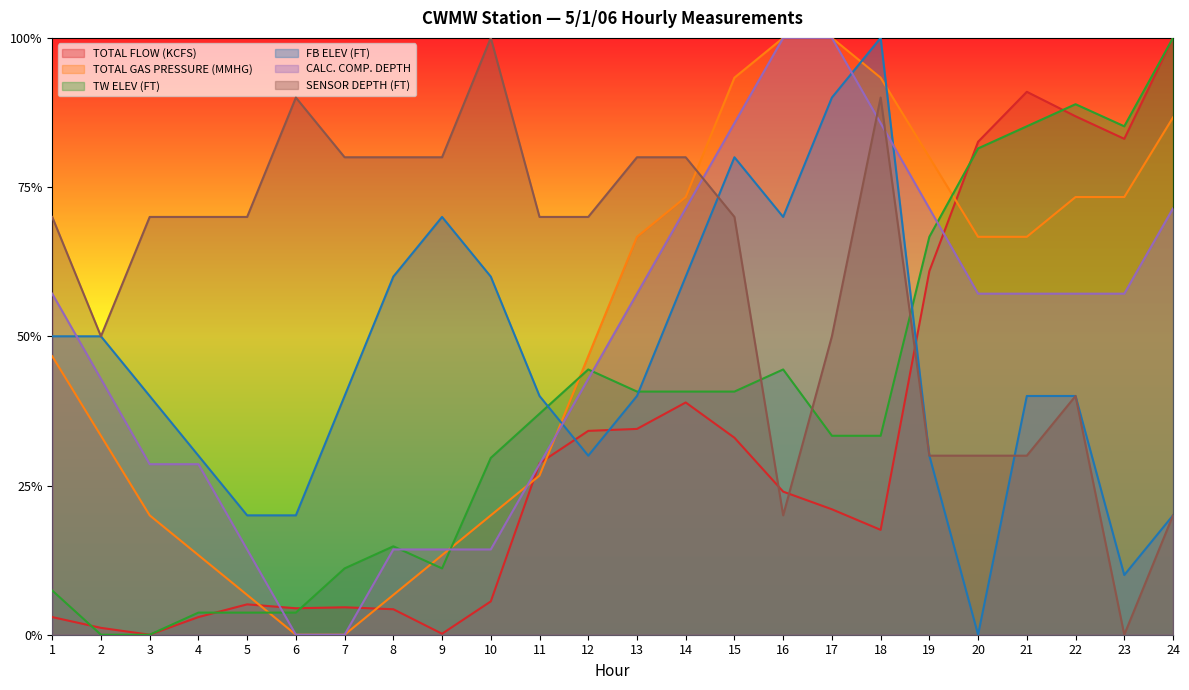

Count the CALC. COMP. DEPTH values in the range 0 to 1.

24